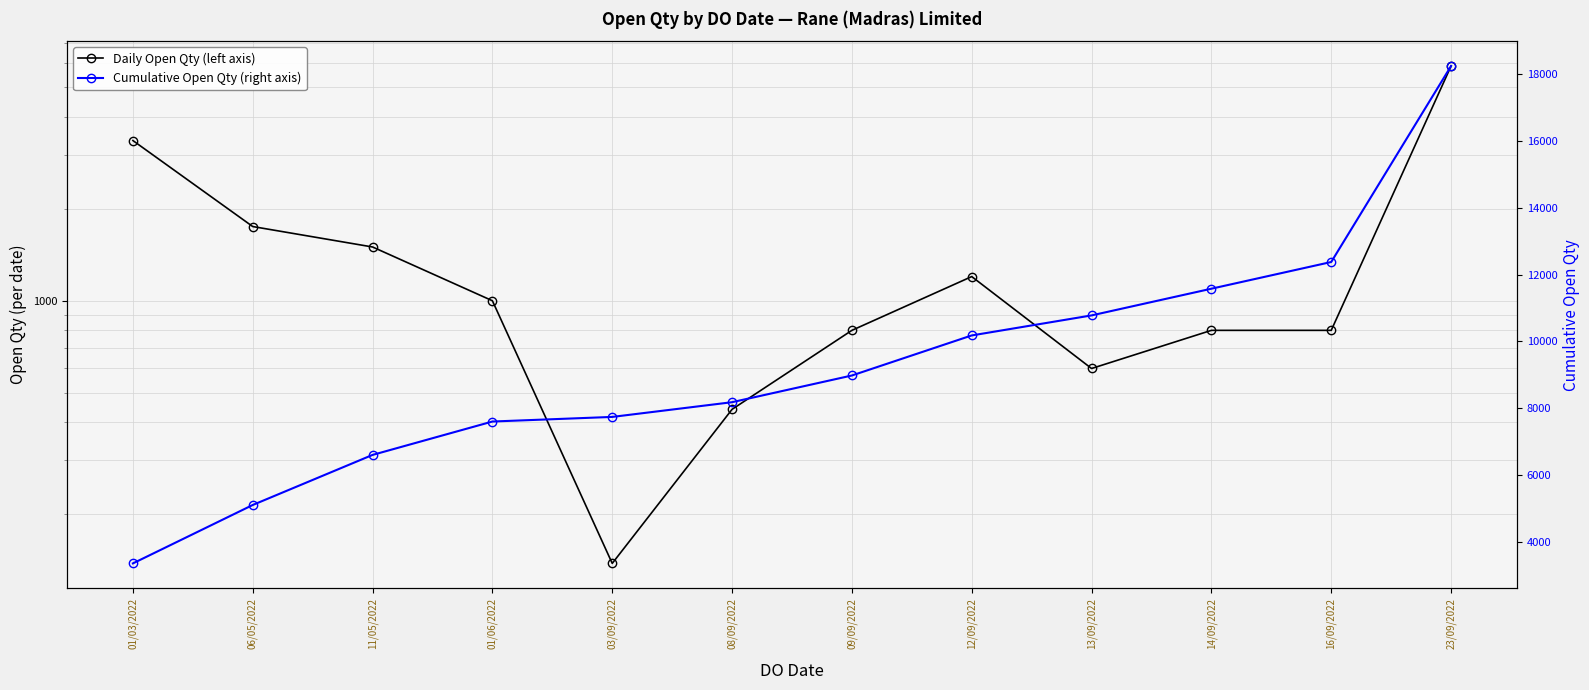

What is the smallest value displayed?

138